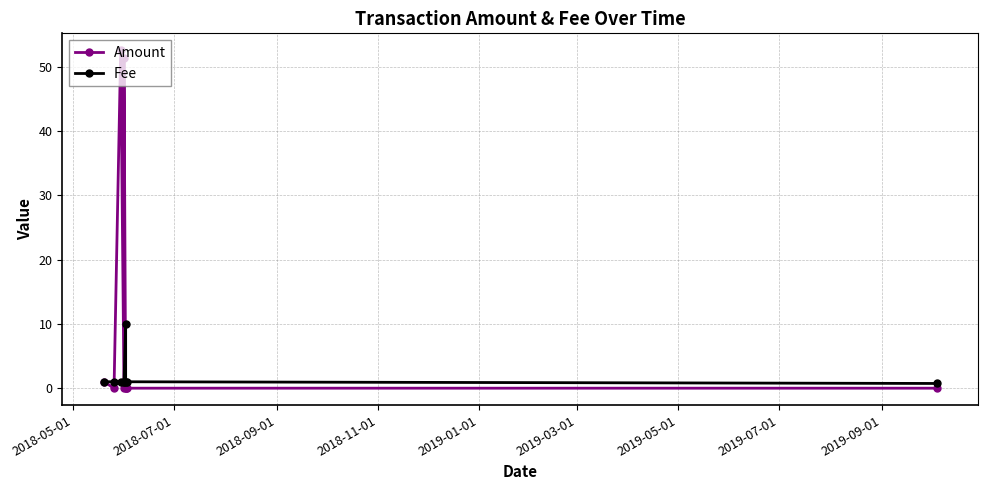

Which has a higher value, 2018-09-01 or 2018-07-01?

2018-09-01